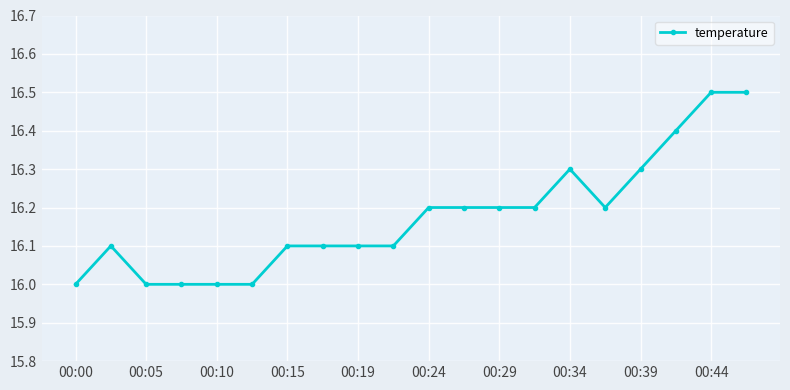

True or false: there are more than 1 points higher than both neighbors.

True